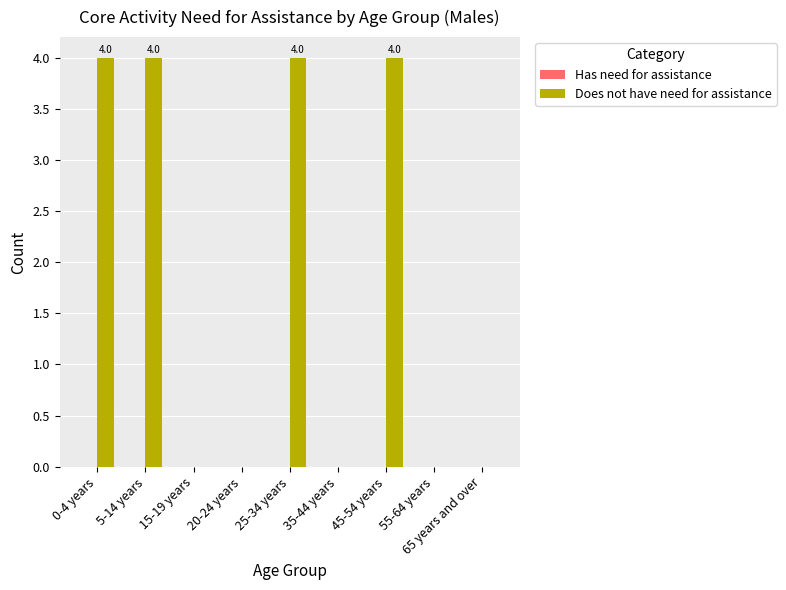

Between 35-44 years and 25-34 years, which is larger?

25-34 years